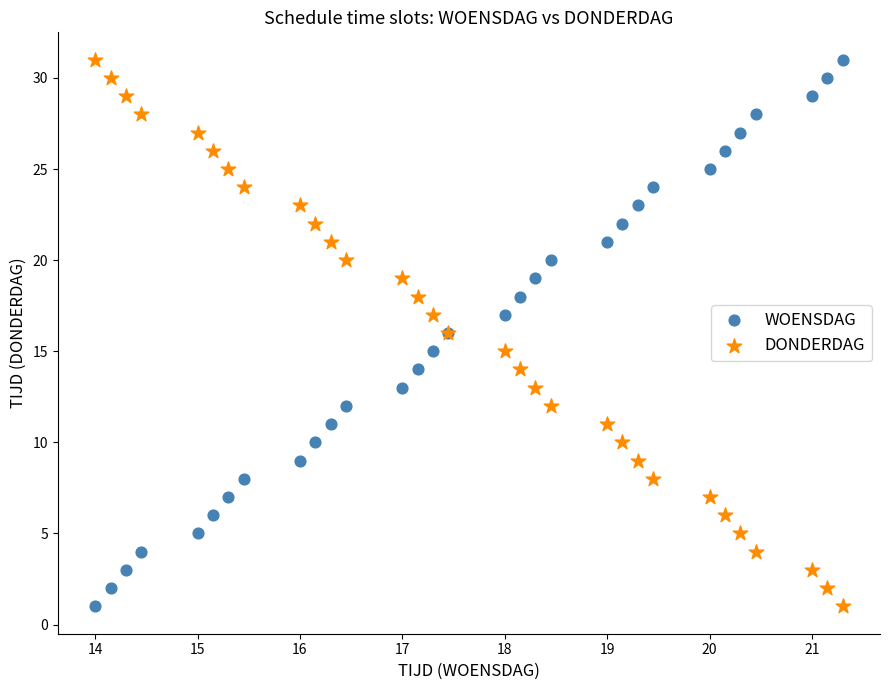

What are all the series names shown in the legend?

WOENSDAG, DONDERDAG